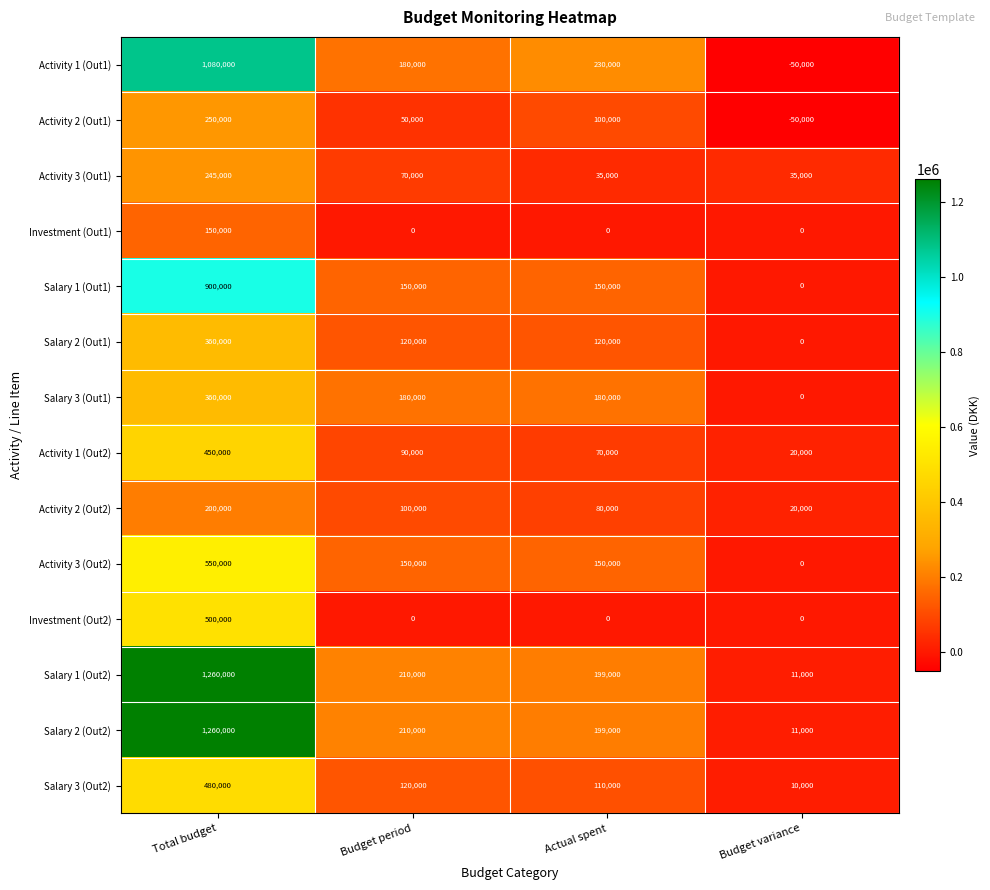

At which category is the sum across all series the highest?

Total budget